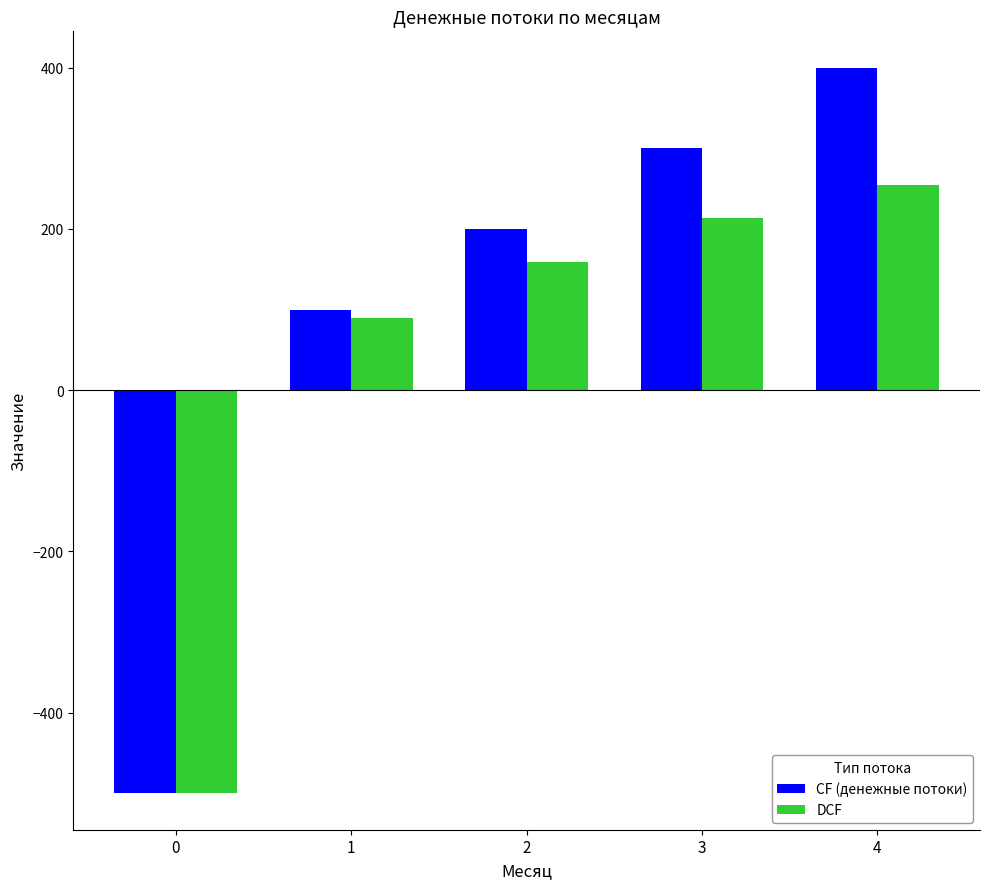

What is the average value of the DCF series?

43